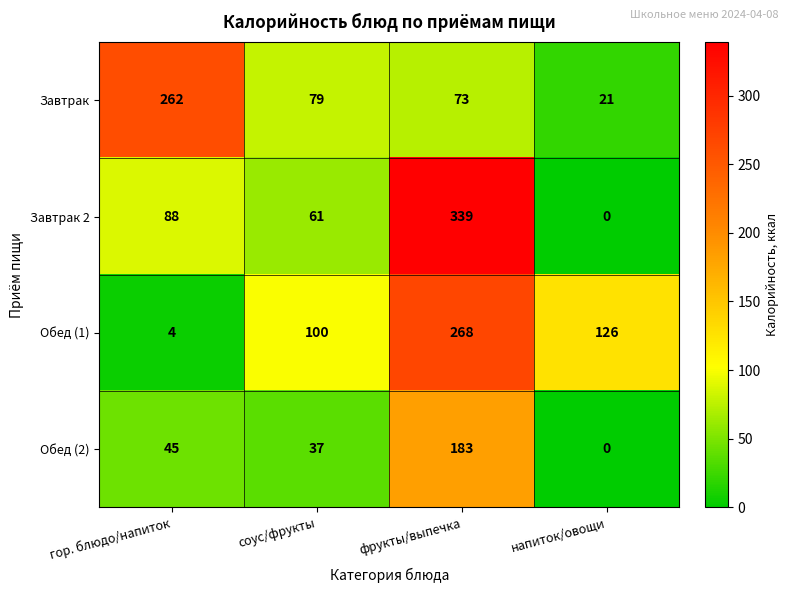

How many series are shown in this chart?

4